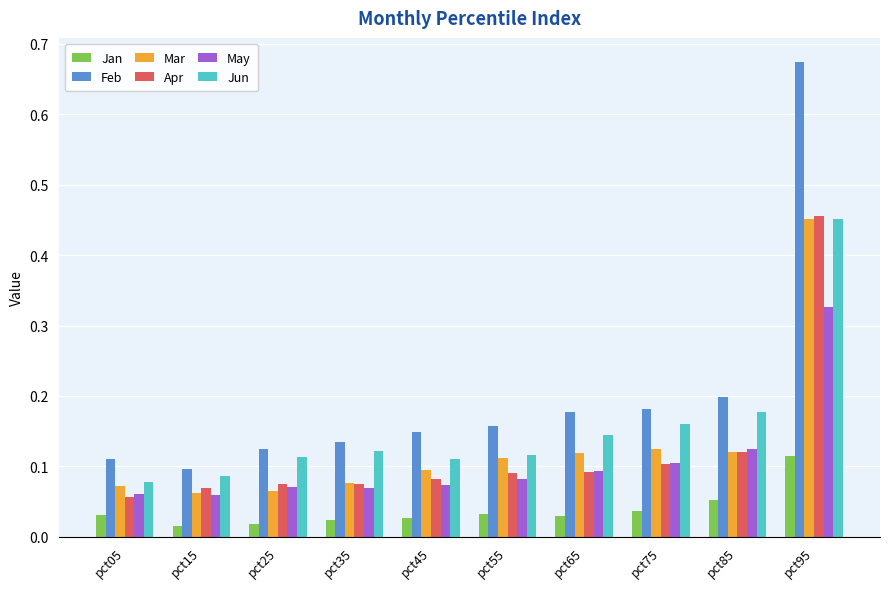

At how many categories does at least one series exceed 0?

10